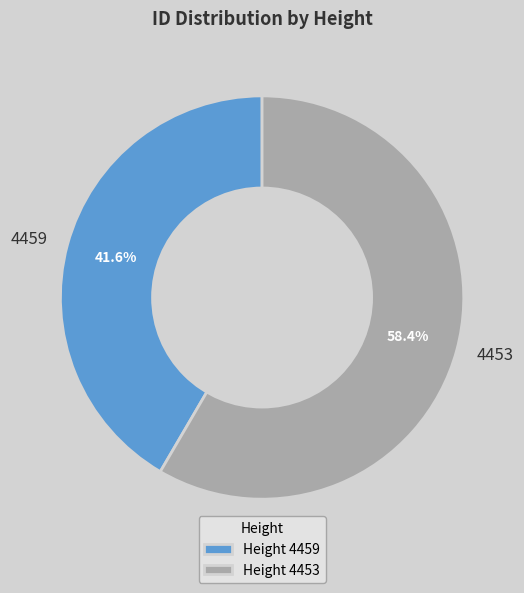

To the nearest percent, what is the average slice percentage?

50%